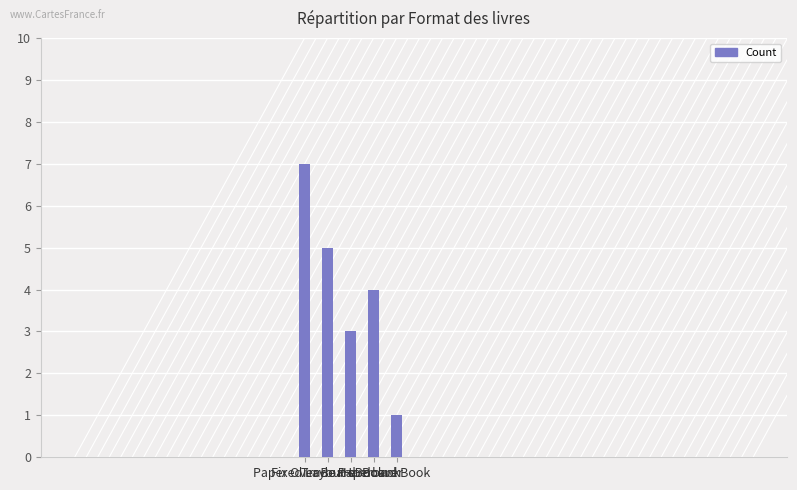

How many series are shown in this chart?

1